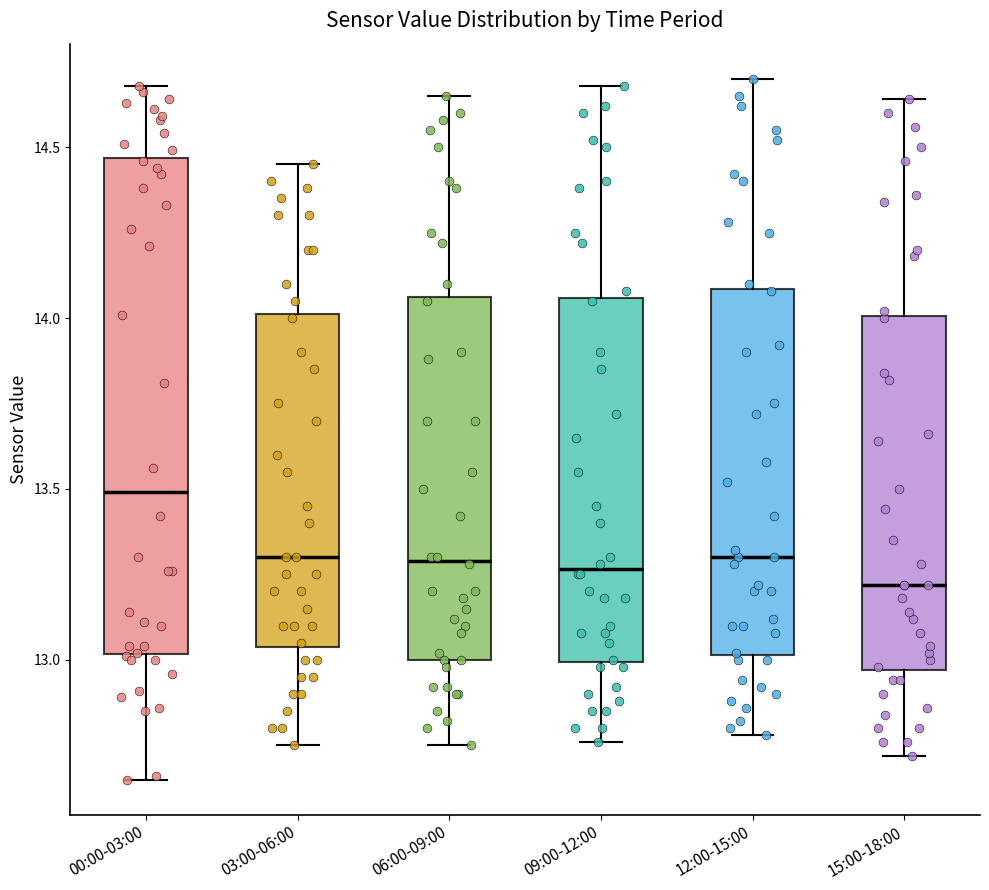

Reading left to right, read every box against the y-axis: the position of its median line, the range the box covers, and the ends of its whiskers. The values are not printed on the chart, so give them approximately, as read against the axis.

00:00-03:00: median 13.50, box 13.00 to 14.45, whiskers 12.65 to 14.70
03:00-06:00: median 13.30, box 13.05 to 14.00, whiskers 12.75 to 14.45
06:00-09:00: median 13.30, box 13.00 to 14.05, whiskers 12.75 to 14.65
09:00-12:00: median 13.25, box 13.00 to 14.05, whiskers 12.75 to 14.70
12:00-15:00: median 13.30, box 13.00 to 14.10, whiskers 12.80 to 14.70
15:00-18:00: median 13.20, box 12.95 to 14.00, whiskers 12.70 to 14.65